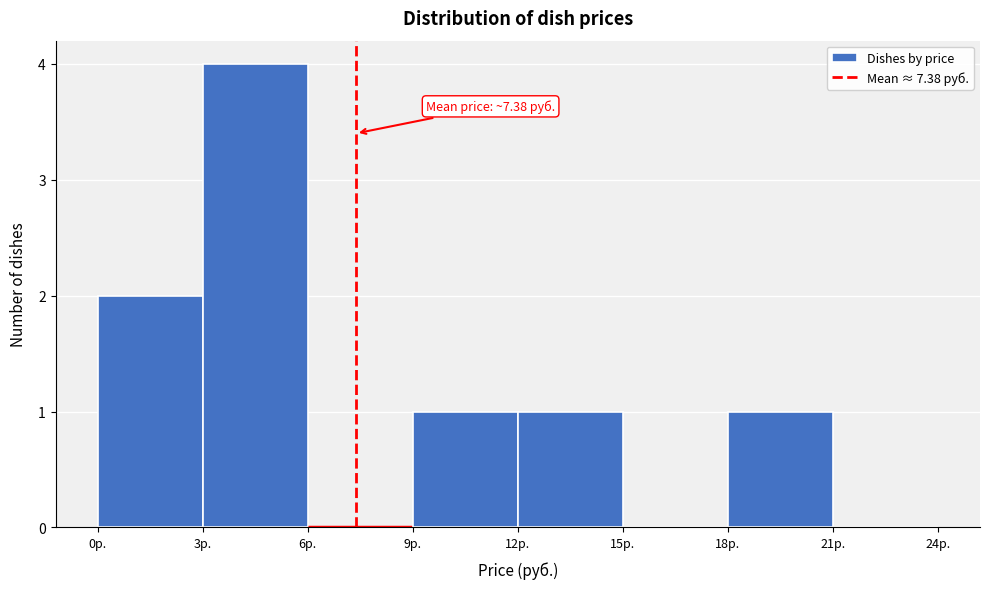

Which range on the x-axis has the tallest bar?

3 to 6